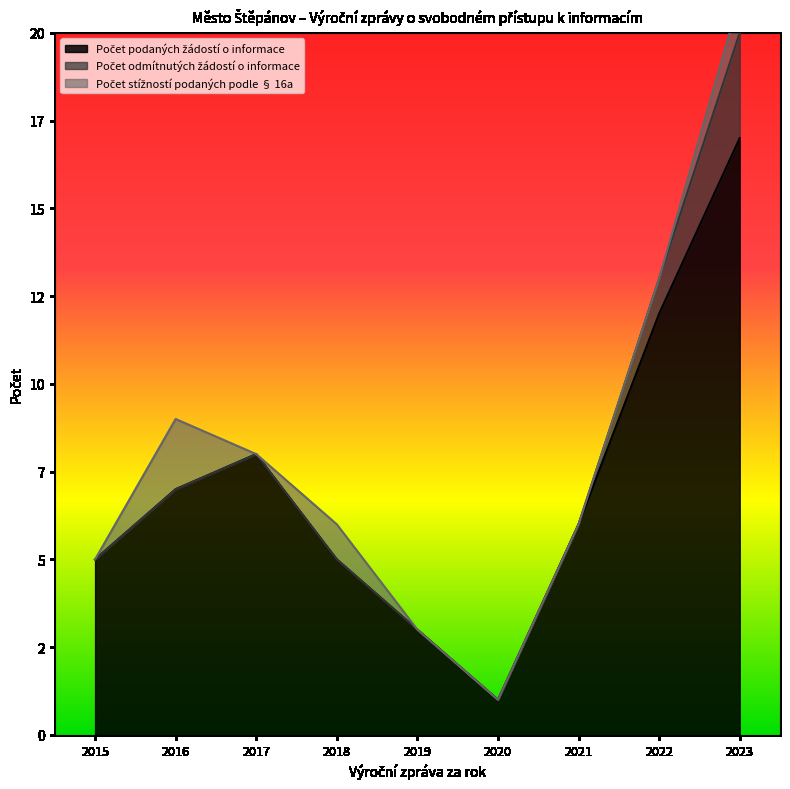

Does the chart have visible grid lines?

No